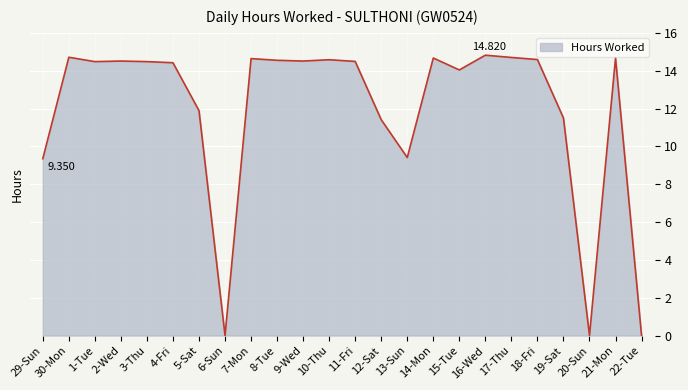

True or false: the data shows 6.1 at 10-Thu.

False